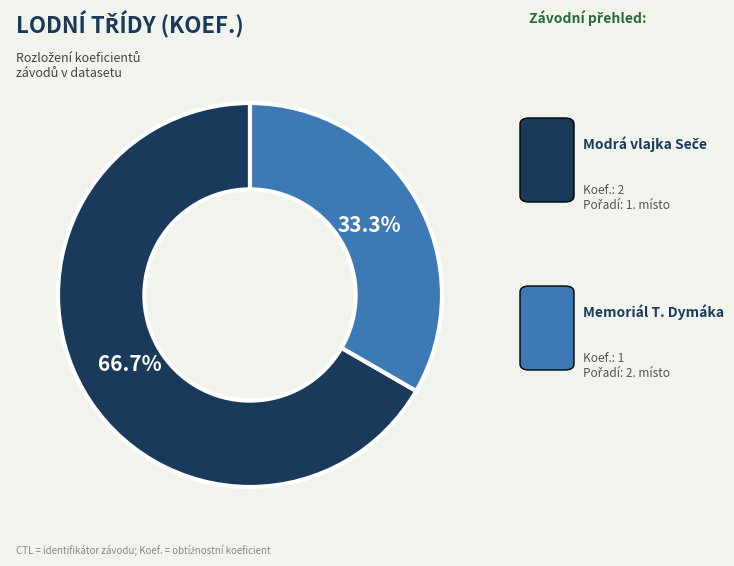

Does any single category account for the majority?

Yes